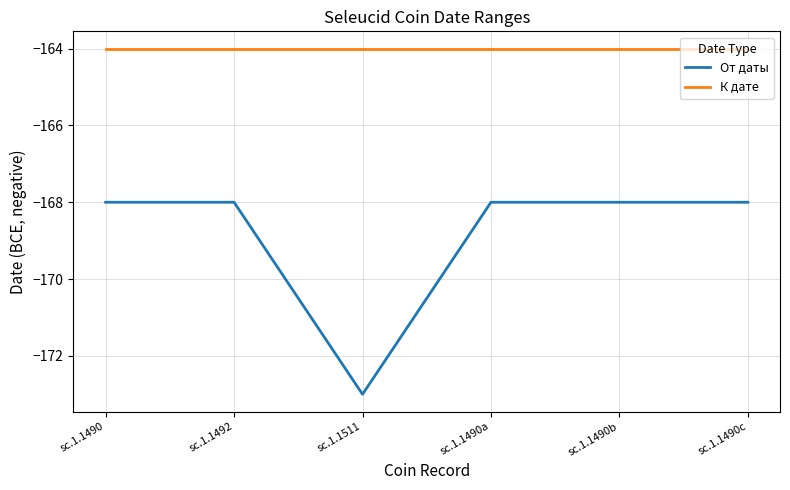

True or false: От даты and К дате intersect in this chart.

False